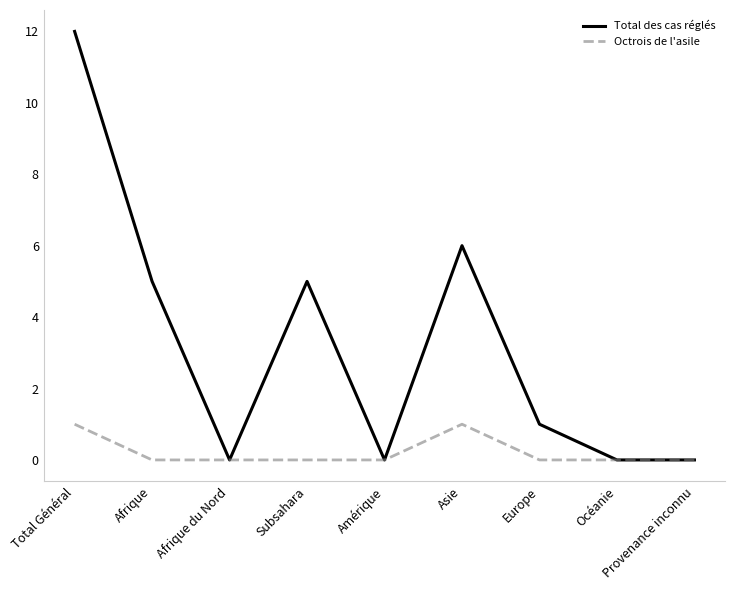

Count the Octrois de l'asile values in the range 0 to 1.

9